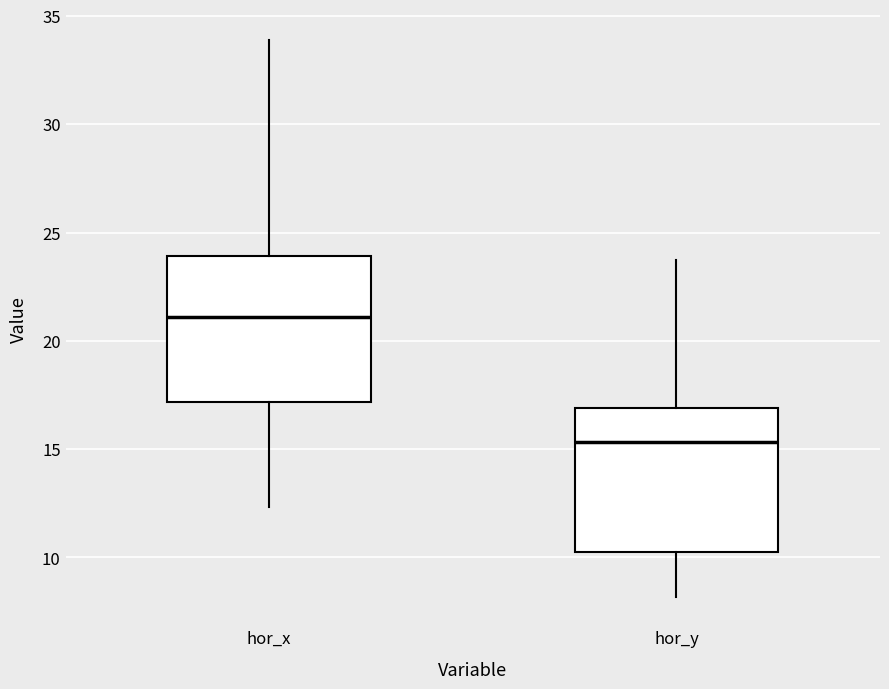

Reading left to right, transcribe this box plot: for each box, give where its median line is, the range the box spans, and where its two whiskers end, as read against the y-axis. The values are not printed on the chart, so give them approximately, as read against the axis.

hor_x: median 21.0, box 17.0 to 24.0, whiskers 12.5 to 34.0
hor_y: median 15.5, box 10.5 to 17.0, whiskers 8.0 to 23.5